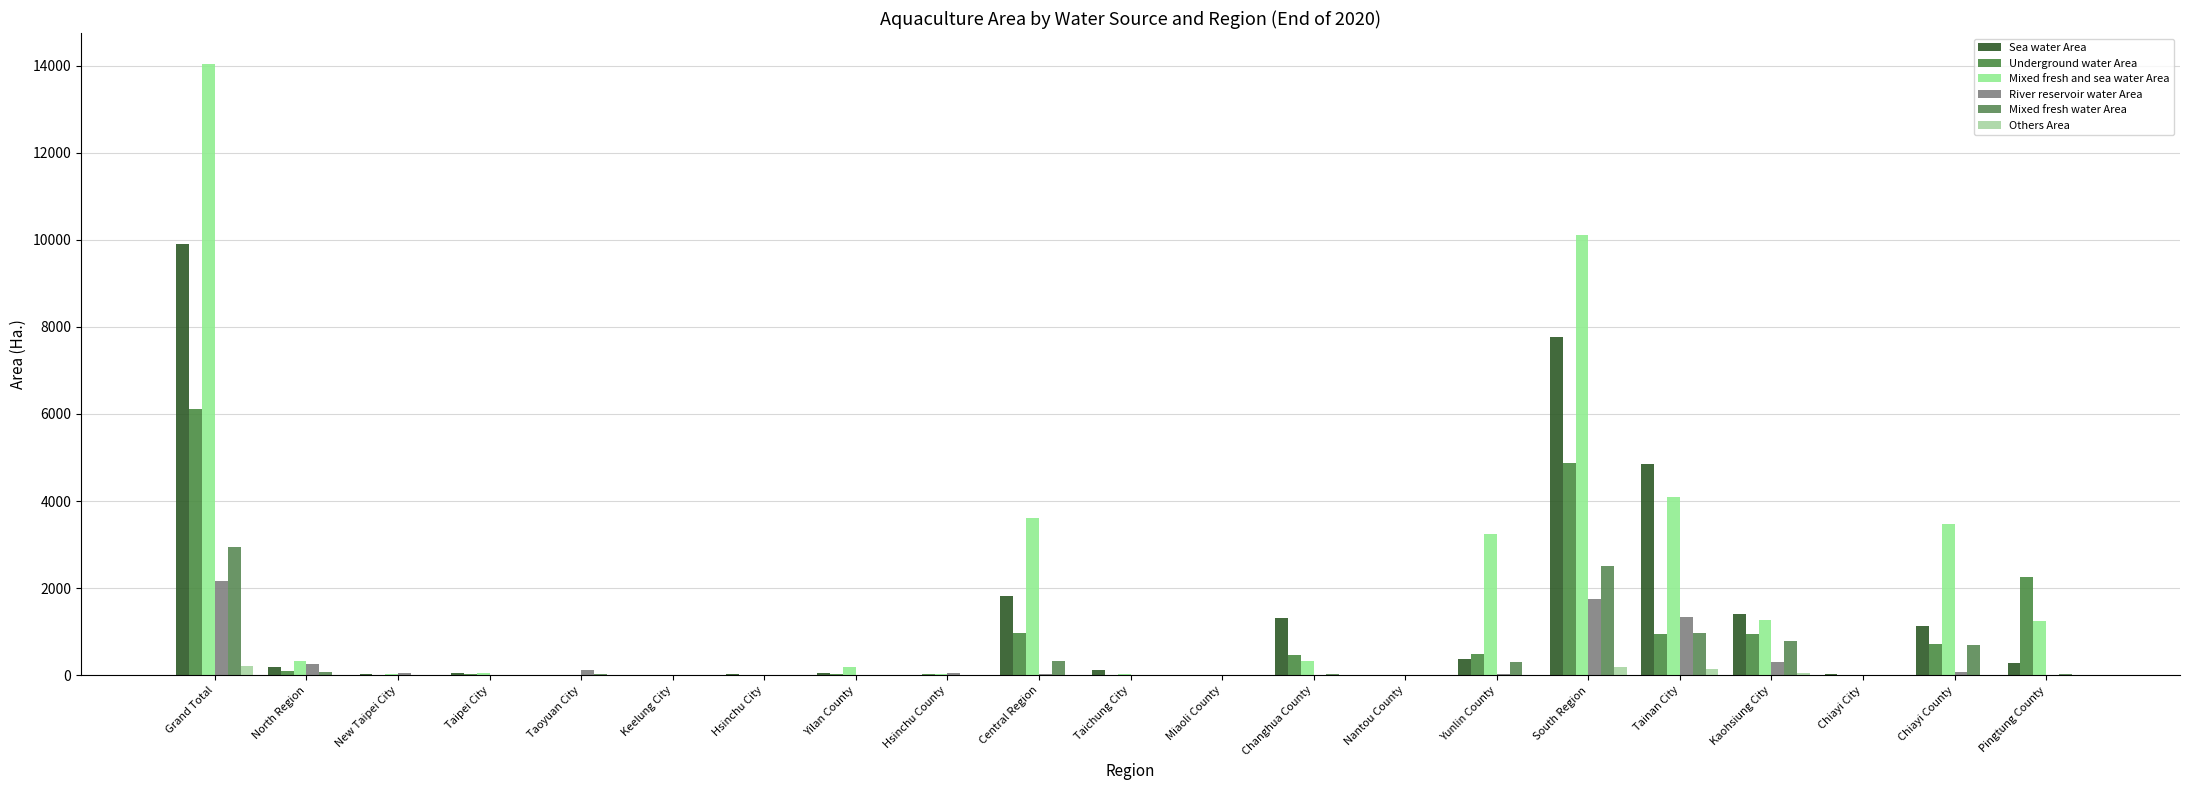

Which series has the widest spread of values?

Mixed fresh and sea water Area